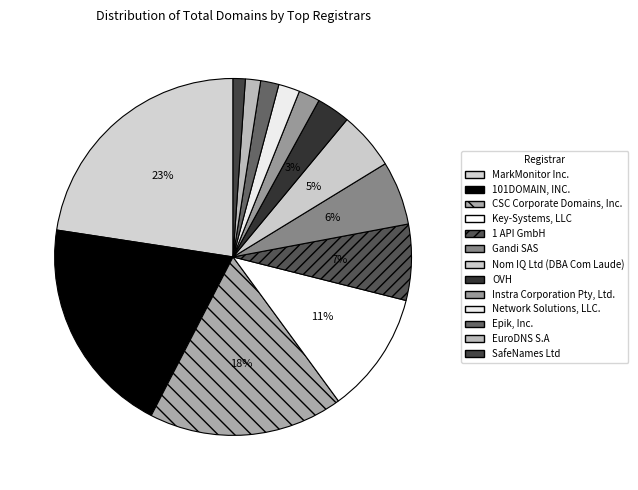

What is the largest slice in the pie chart?

MarkMonitor Inc.